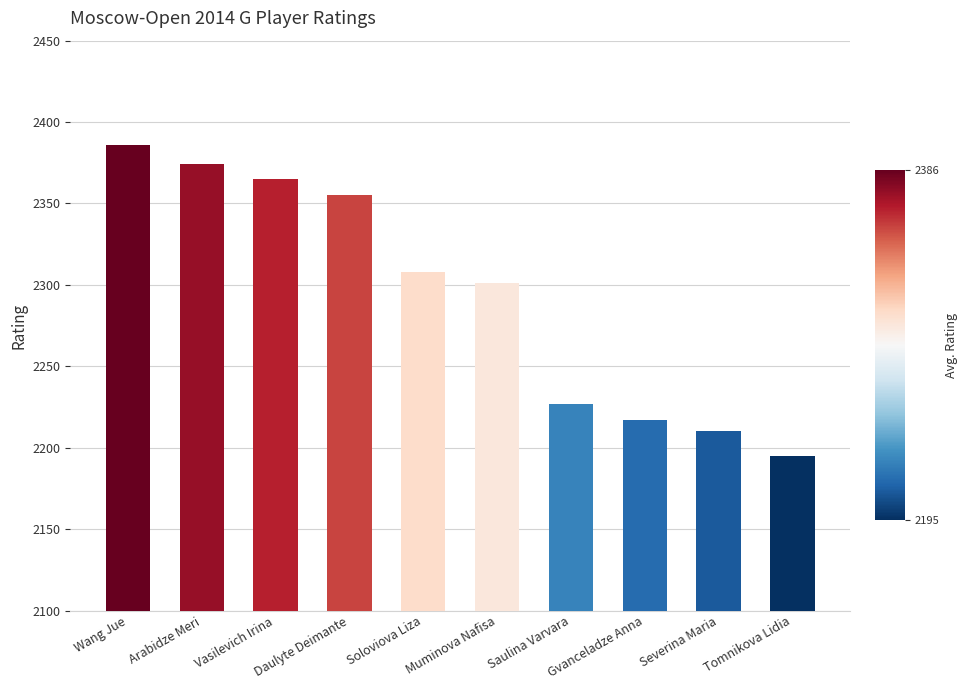

What is the minimum value shown in the chart?

2195